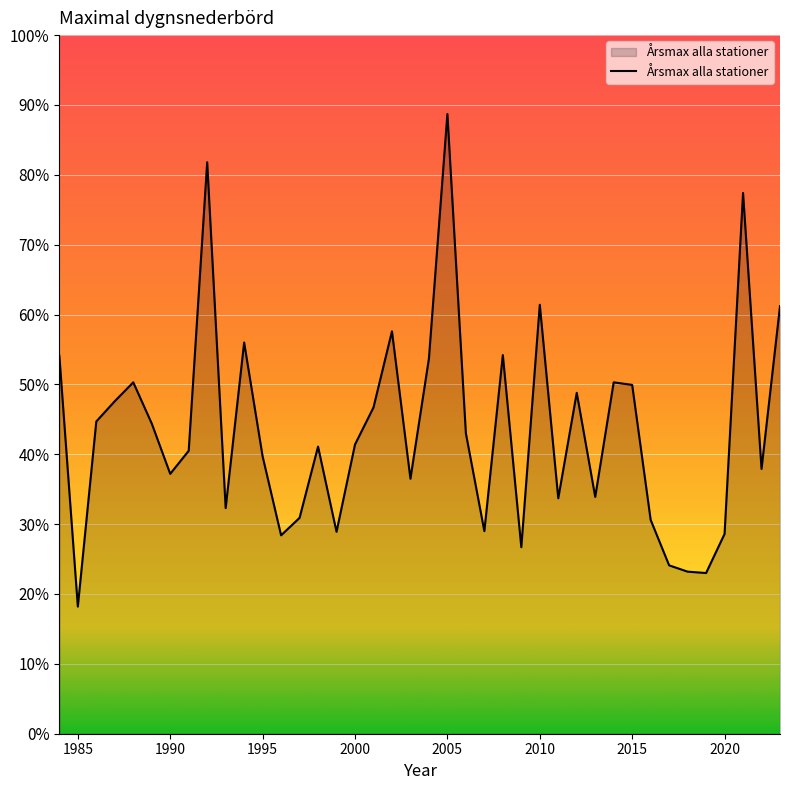

What is the difference between the maximum and minimum values?

70.5